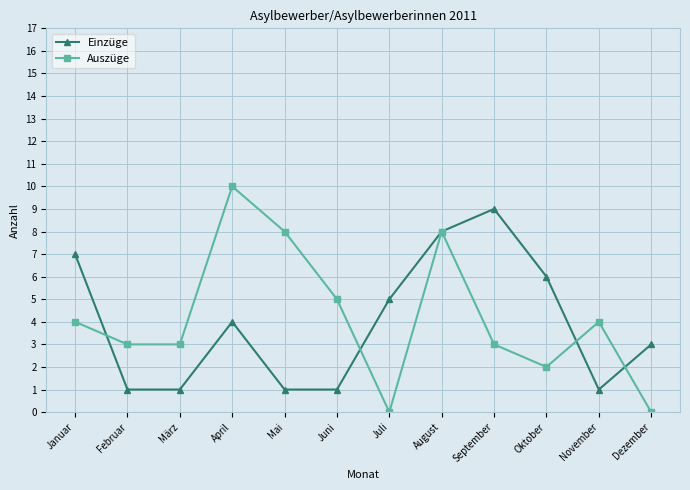

What is the label of the 10th point from the right?

März